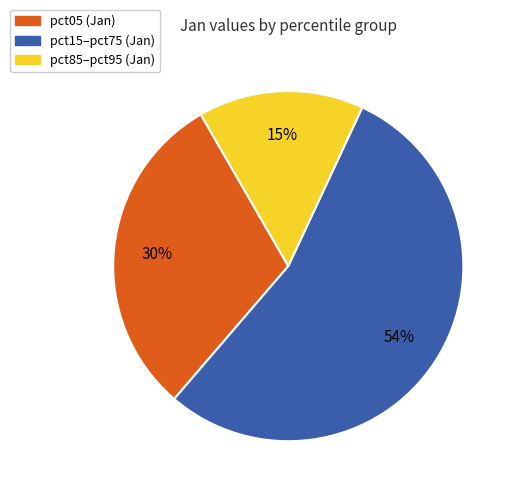

Is there a majority slice in this chart?

Yes